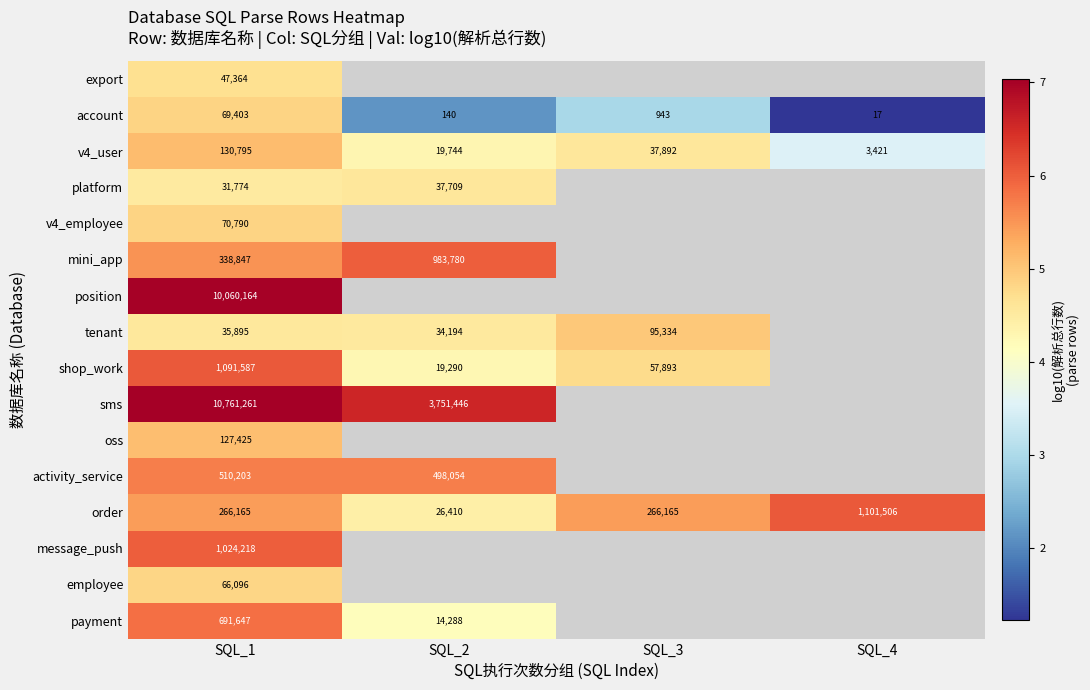

Is the value of order at SQL_1 greater than the value of shop_work at SQL_2?

Yes